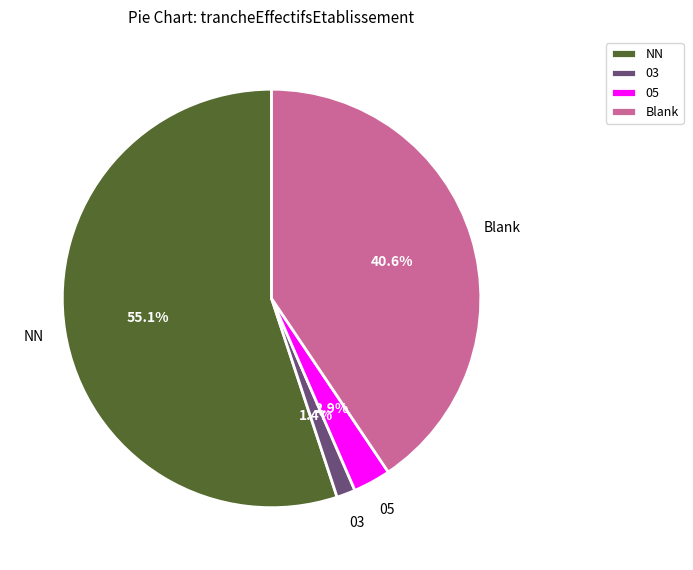

Which has a higher value, 03 or 05?

05